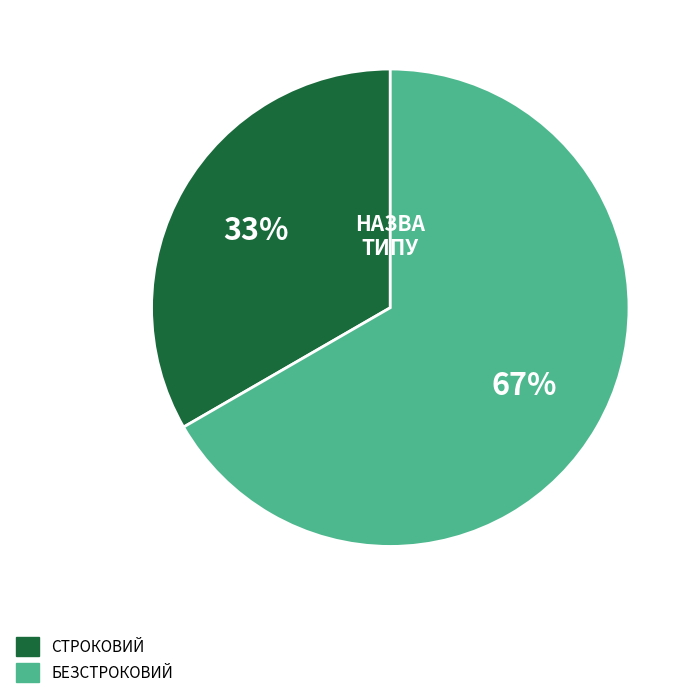

Does any single category account for the majority?

Yes